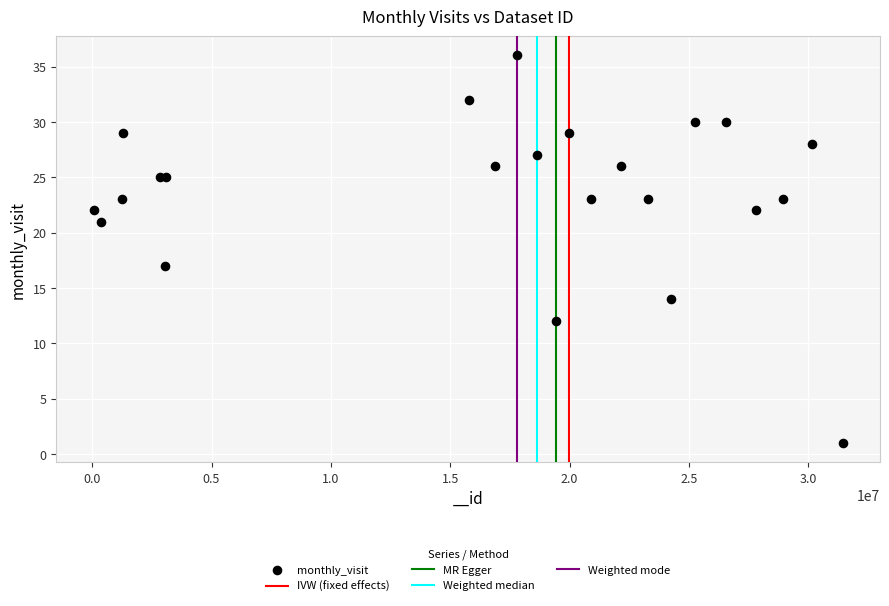

What Y value in the scatter plot is closest to 18?

17